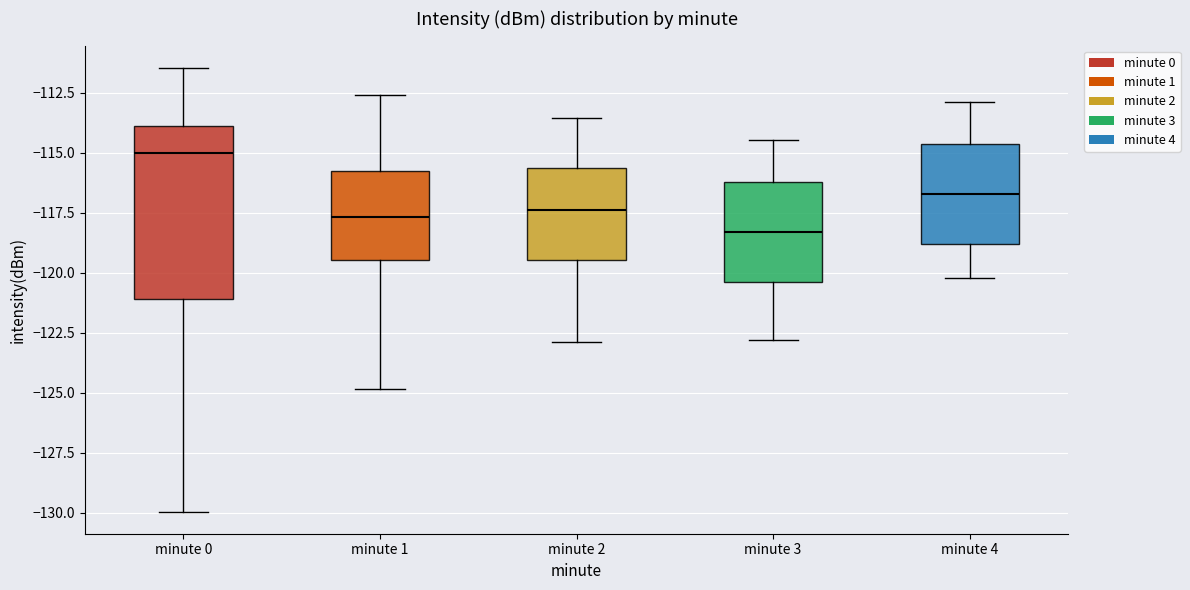

Which box's median line is the highest?

minute 0